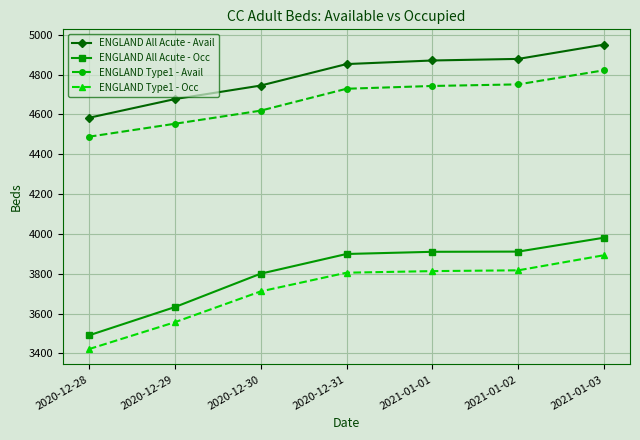

Read the ENGLAND Type1 - Occ value at 2020-12-29.

3556